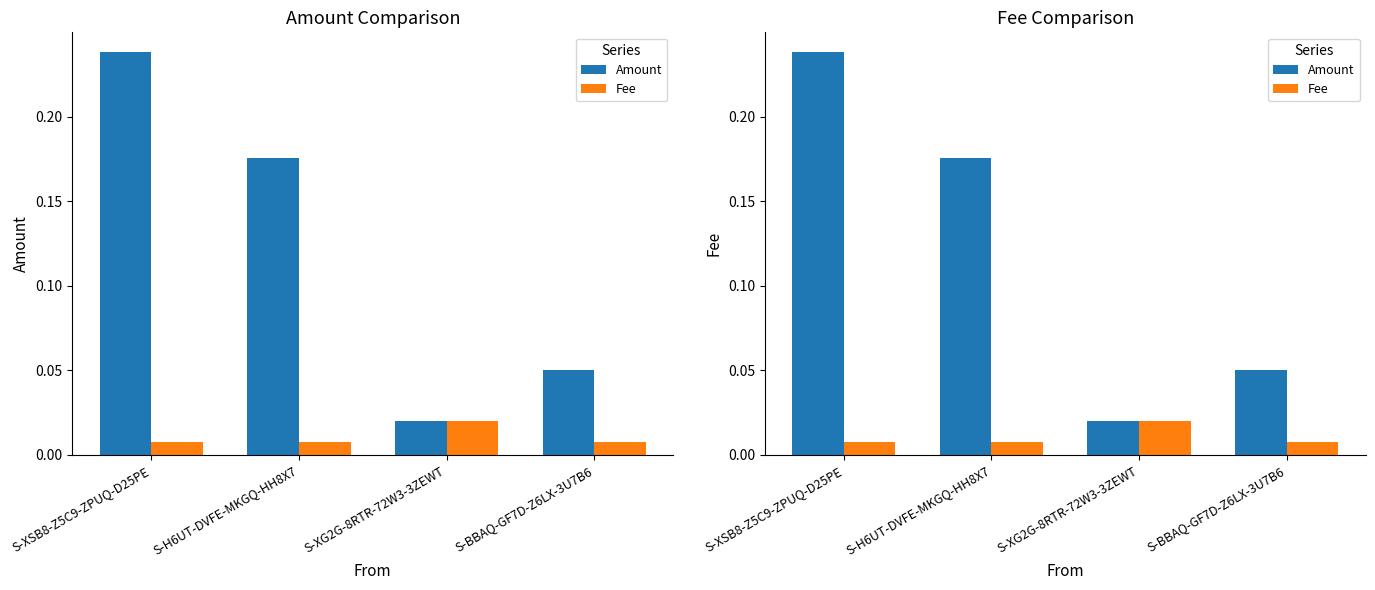

The Fee series shows 0.0 at S-H6UT-DVFE-MKGQ-HH8X7. True or false?

False